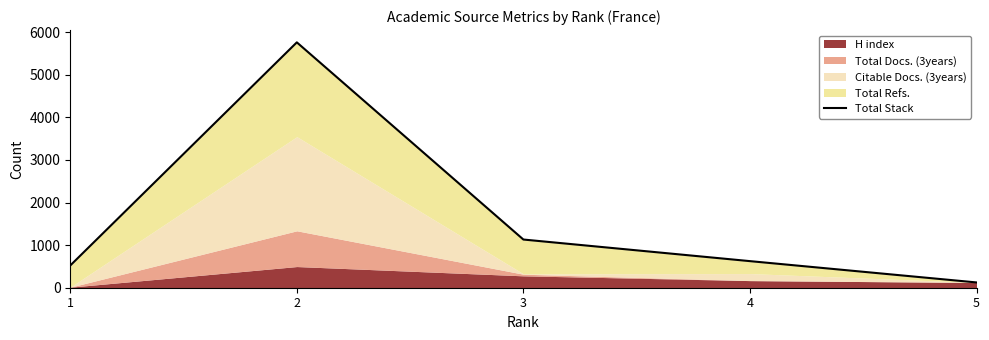

Reading right to left, extract all data points from this chart.

124	624	1131	5759	522